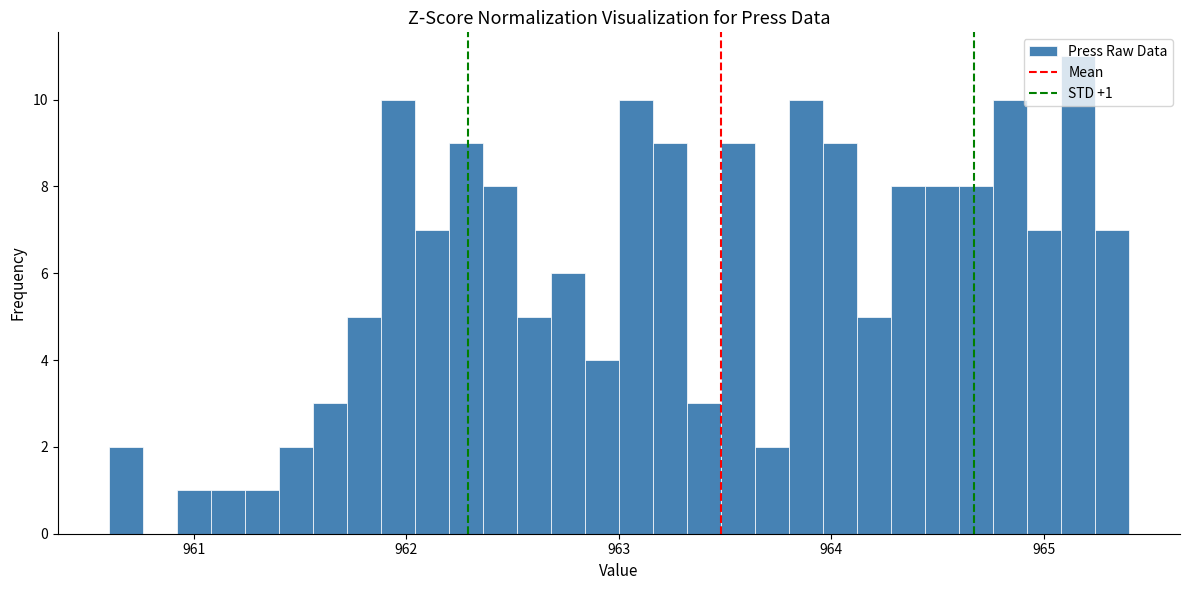

Read against the x-axis, roughly where is the centre of the tallest bar?

965.2